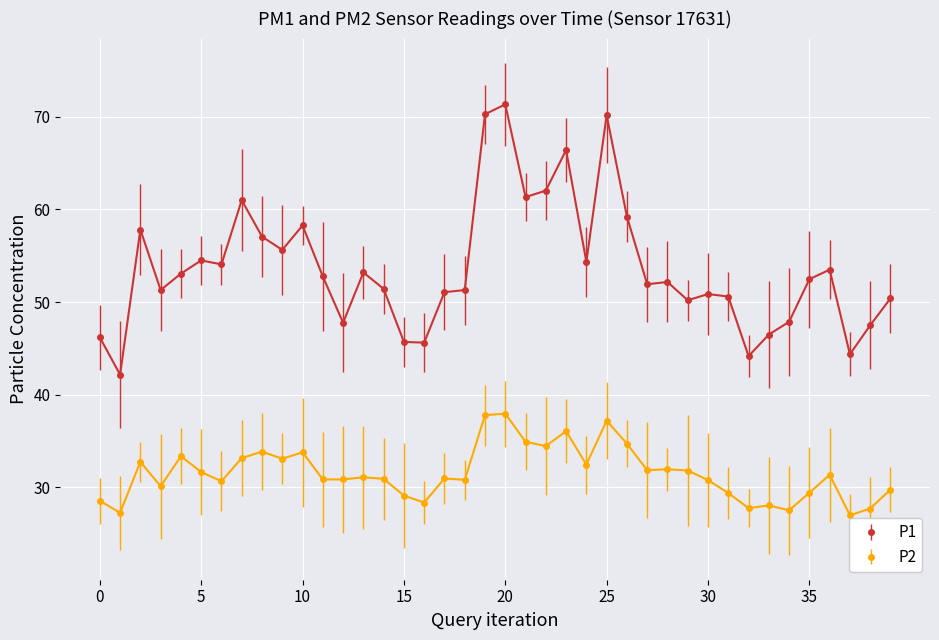

True or false: P1 has more than 2 interior local peaks.

True